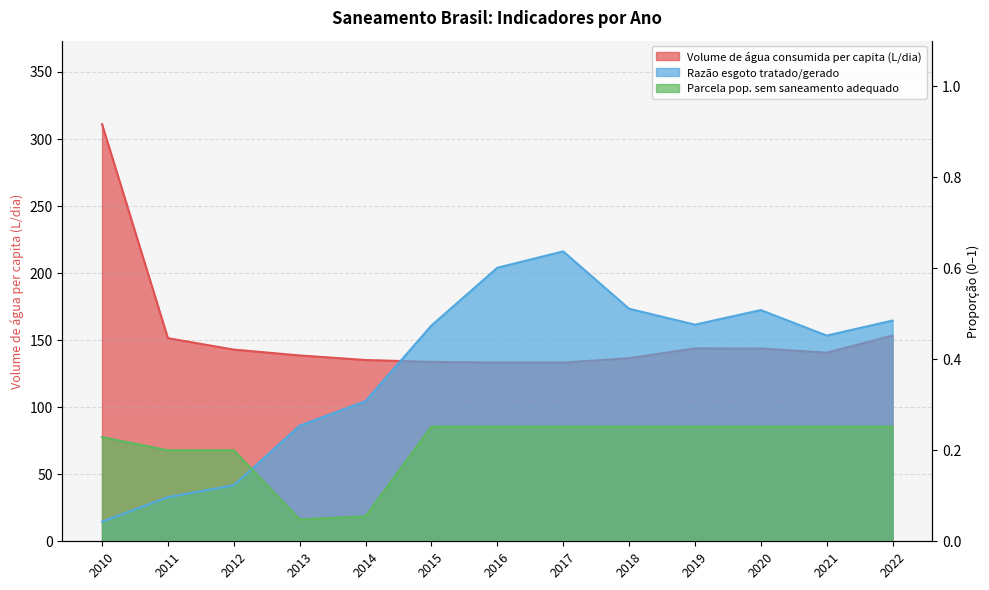

How many interior local valleys does the Parcela pop. sem saneamento adequado series have?

1